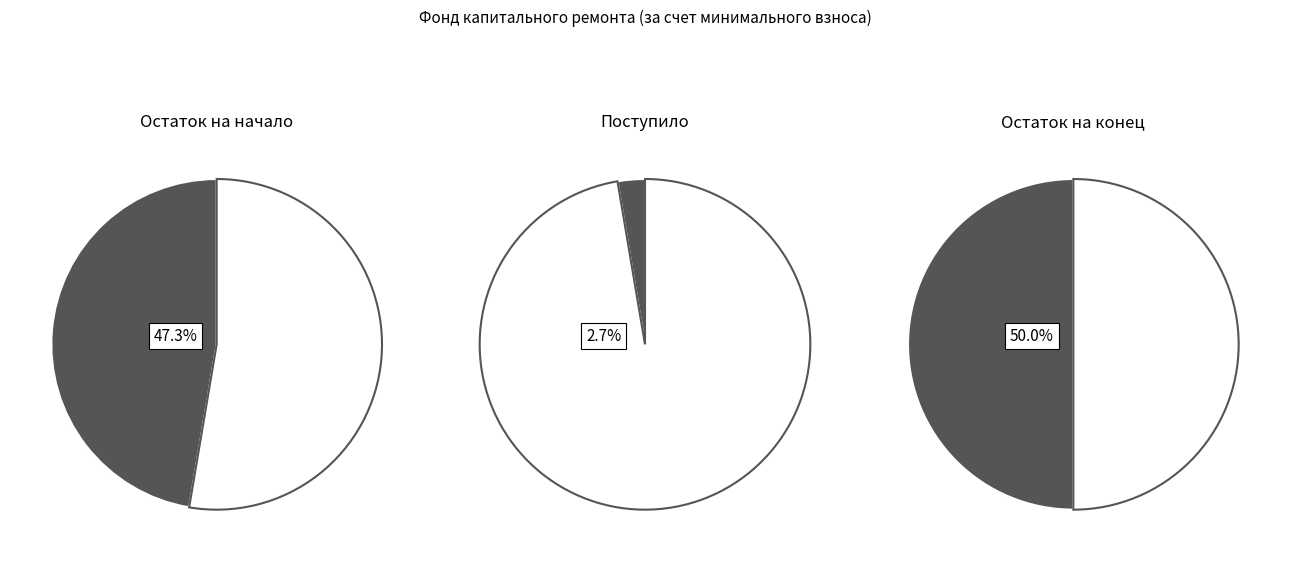

Does Остаток на начало периода represent more than half of the total?

No